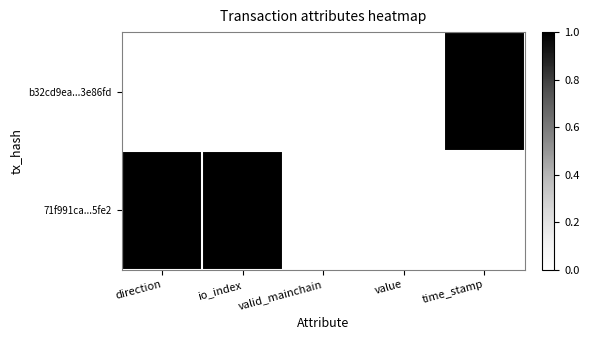

Reading left to right, list all the values displayed in this chart.

b32cd9ea...3e86fd: direction=0	io_index=0	valid_mainchain=0	value=0	time_stamp=1
71f991ca...5fe2: direction=1	io_index=1	valid_mainchain=0	value=0	time_stamp=0